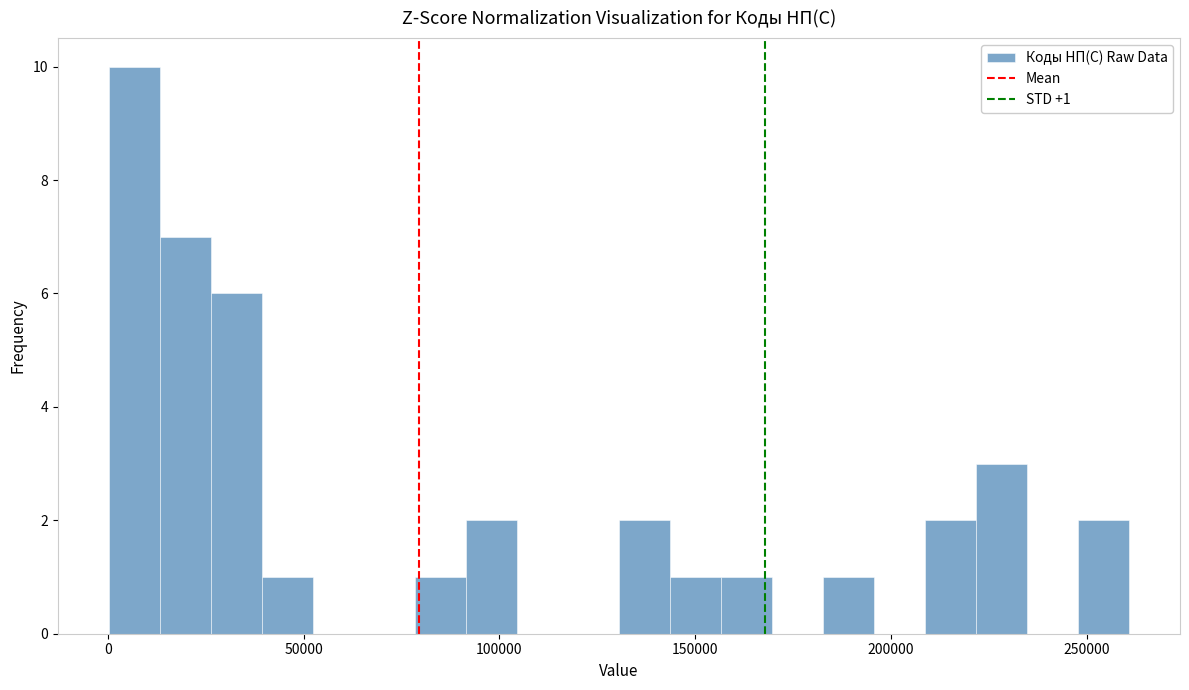

Read against the x-axis, roughly where is the centre of the tallest bar?

5000